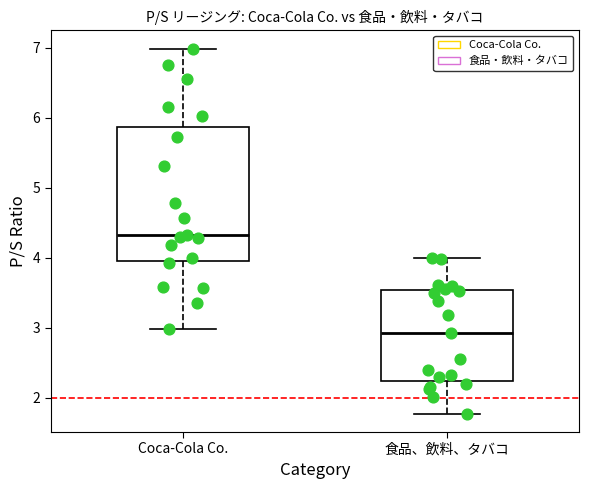

Comparing the boxes themselves (not the whiskers), which one is the tallest?

Coca-Cola Co.